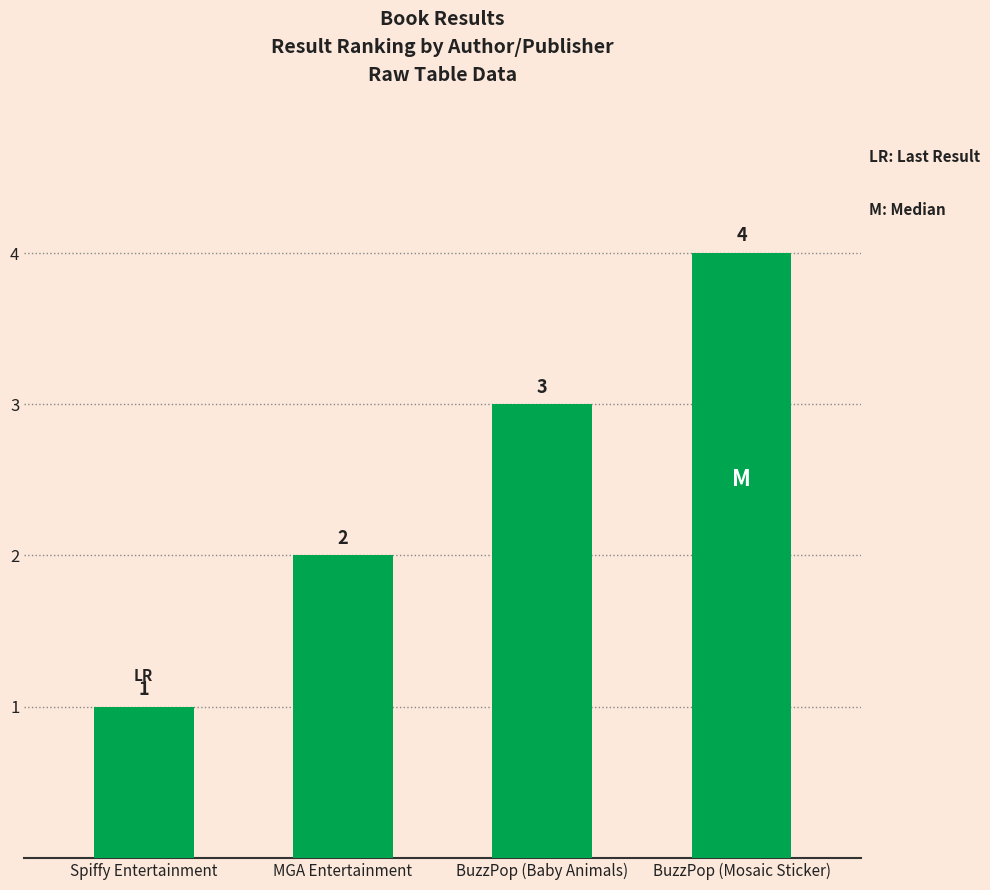

What value does the data have at BuzzPop (Mosaic Sticker)?

4